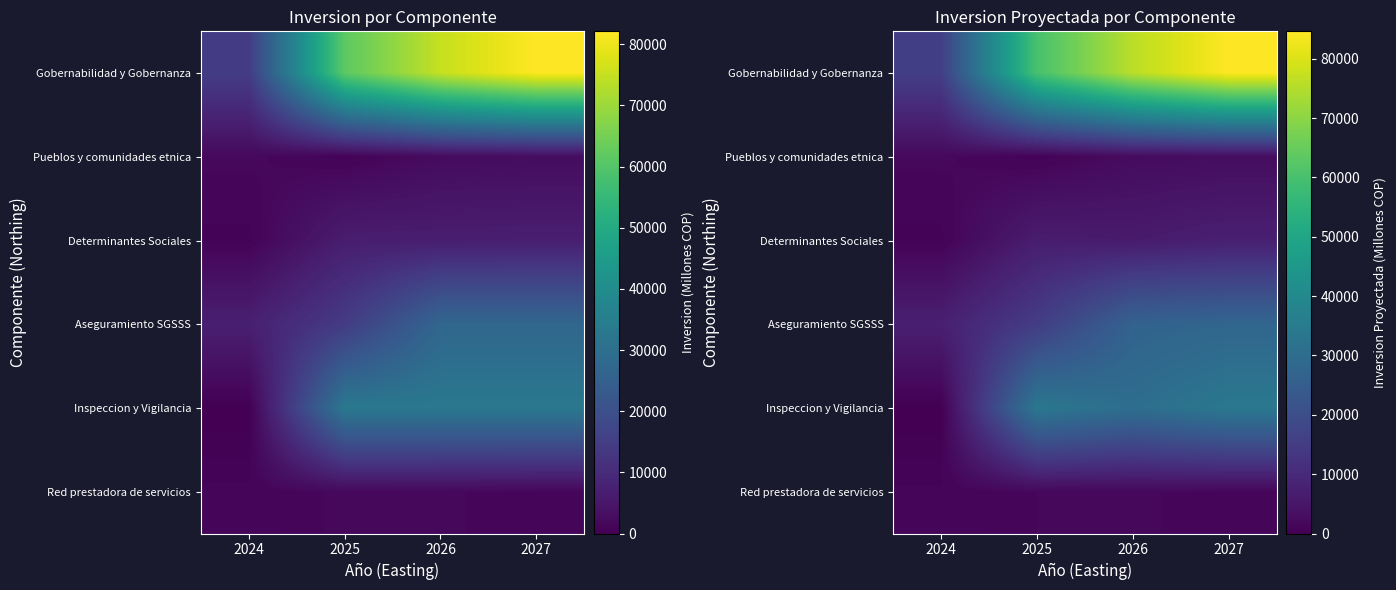

How many categories are shown in the chart?

4